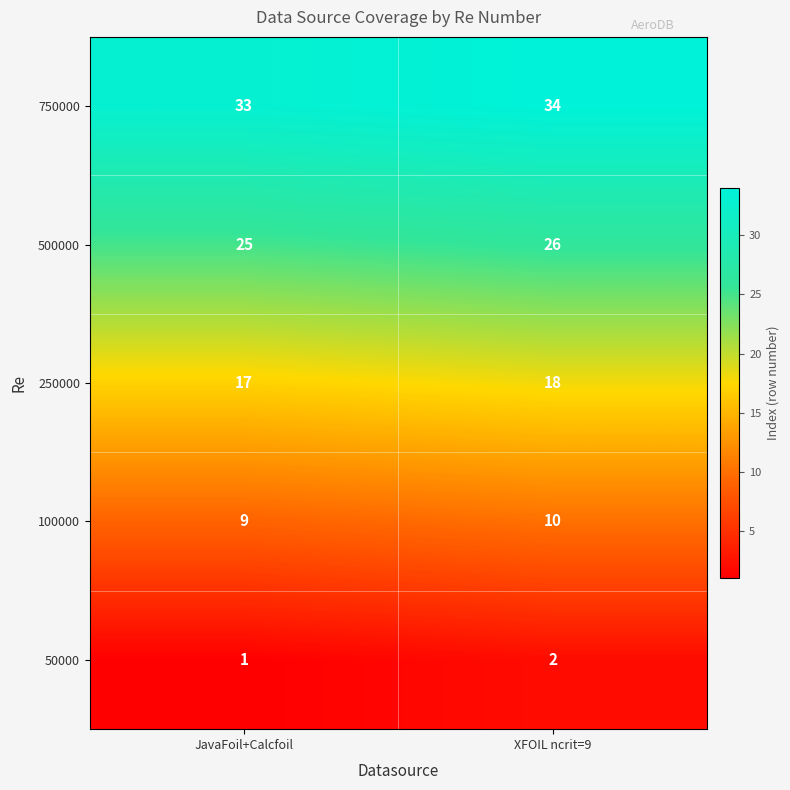

List the series in order of their overall mean, highest first.

750000, 500000, 250000, 100000, 50000